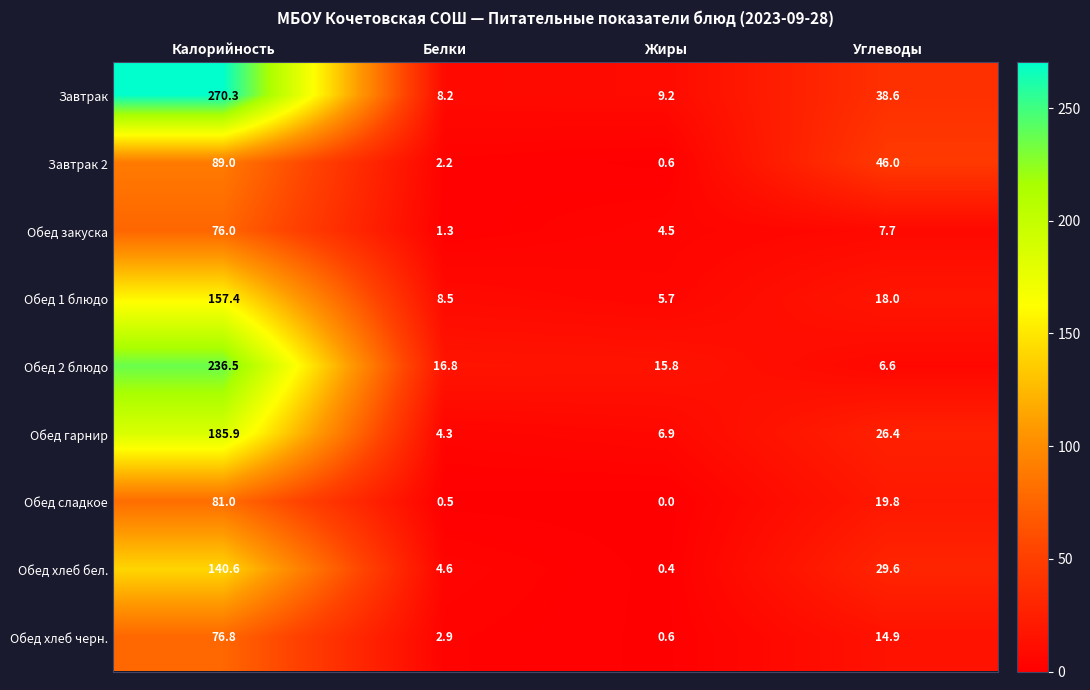

Where does the Обед хлеб черн. series first go above 14?

Калорийность